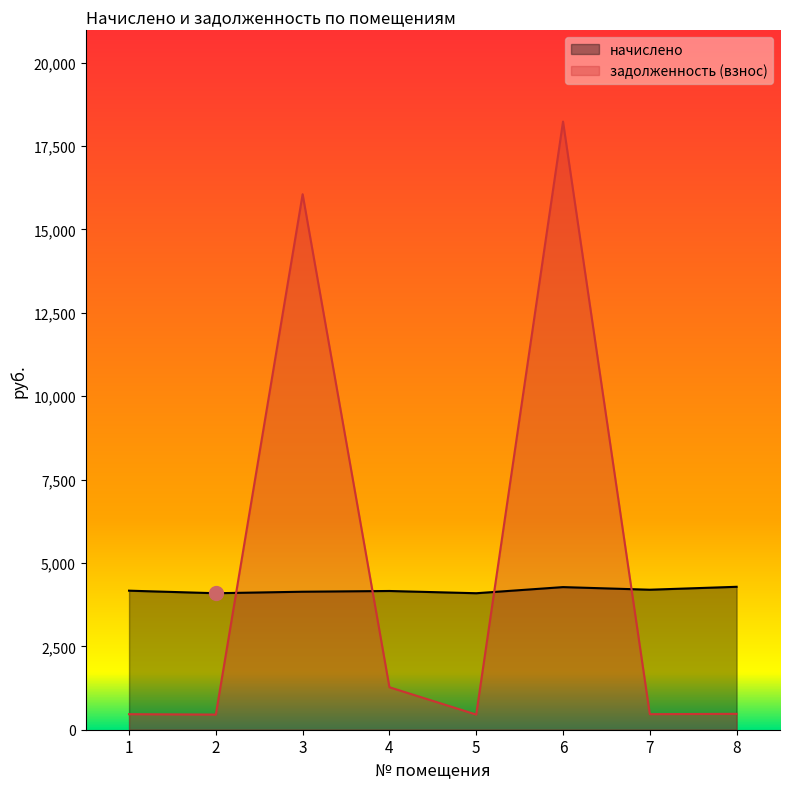

Reading left to right, list all the values displayed in this chart.

начислено: 4168.2	4091.6	4136.9	4159.0	4091.6	4275.4	4196.9	4284.5
задолженность (взнос): 465.8	454.6	16052.9	1273.5	454.6	18230.9	466.3	476.1